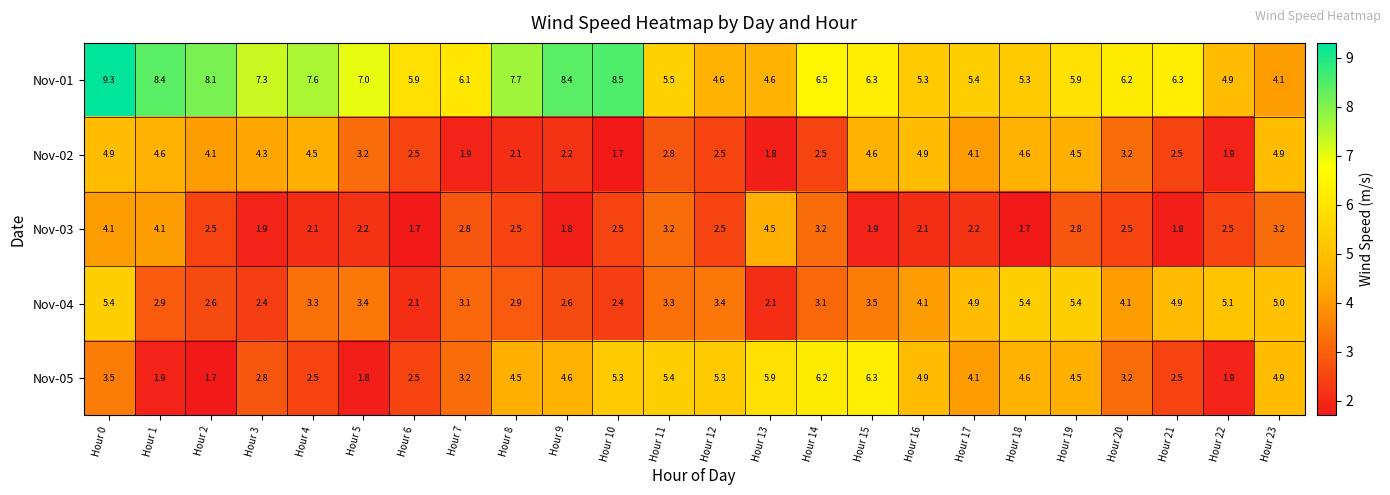

Where does the Nov-02 series first go above 3?

Hour 0